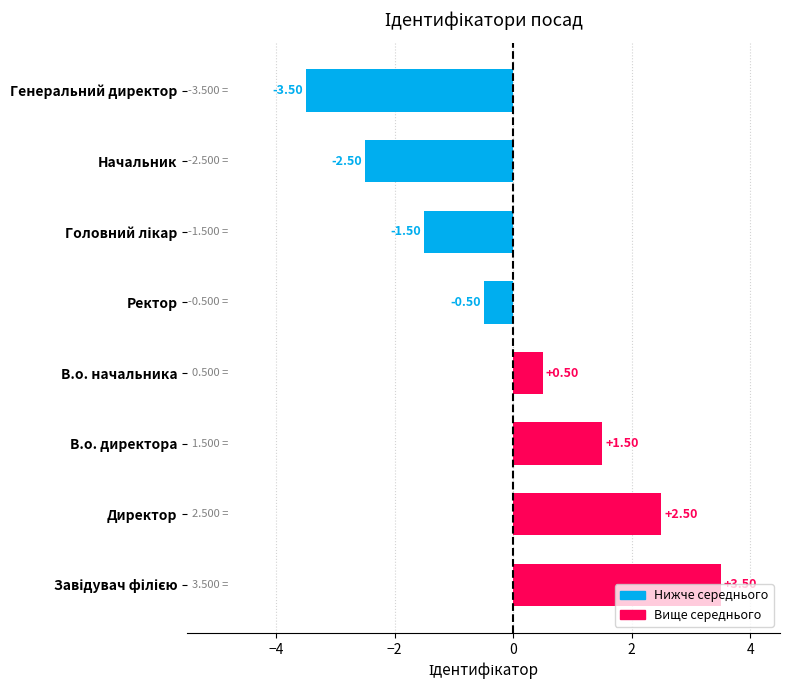

At which category does the chart reach its minimum across all series?

Генеральний директор